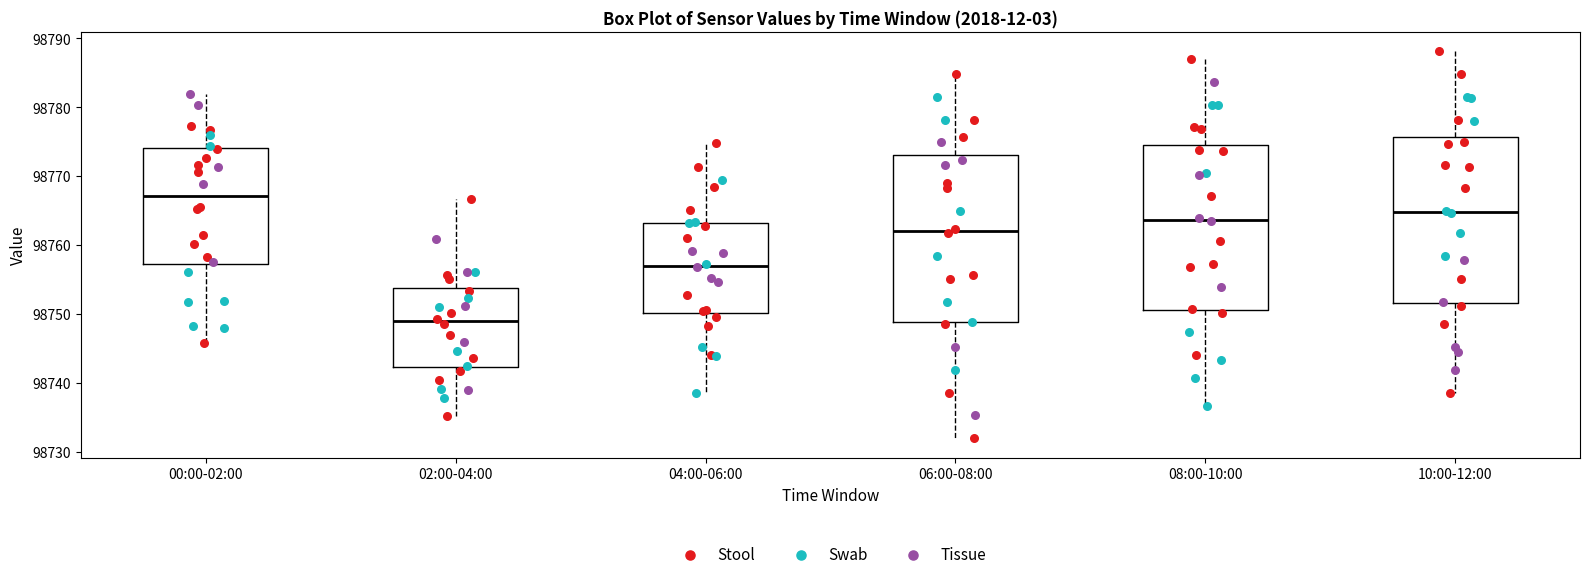

Where does the lower whisker of the box for 04:00-06:00 end on the y-axis? The values are not printed on the chart, so give them approximately, as read against the axis.

98739